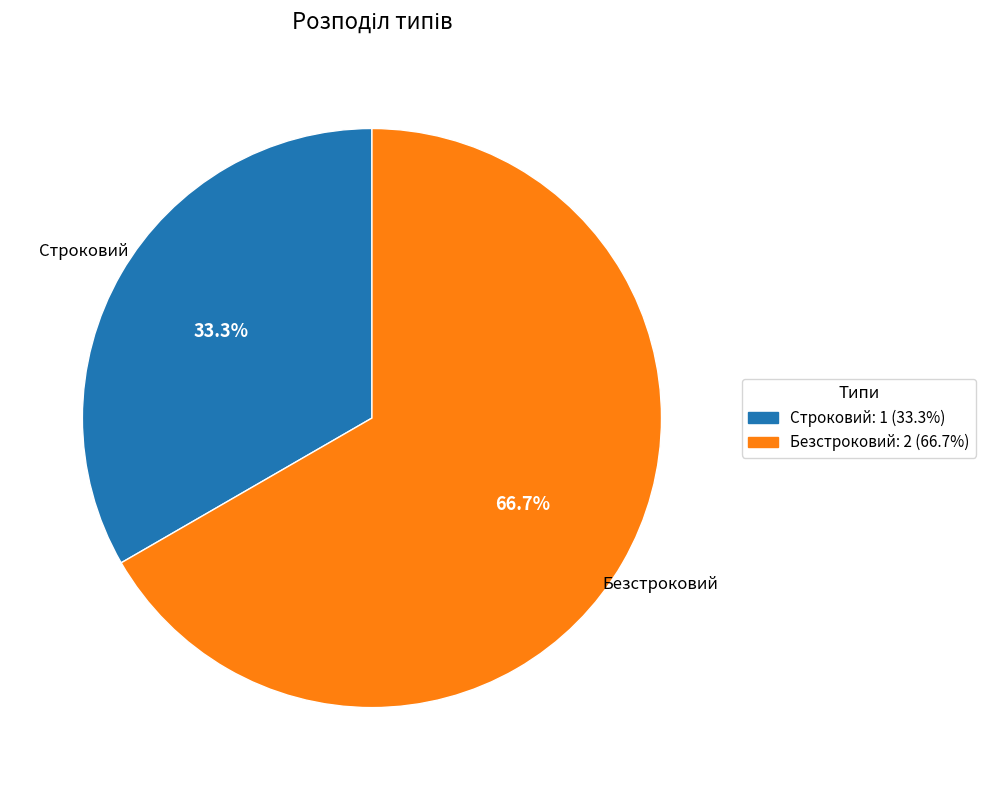

To the nearest percent, what is the difference between the Строковий and Безстроковий slice percentages?

33%